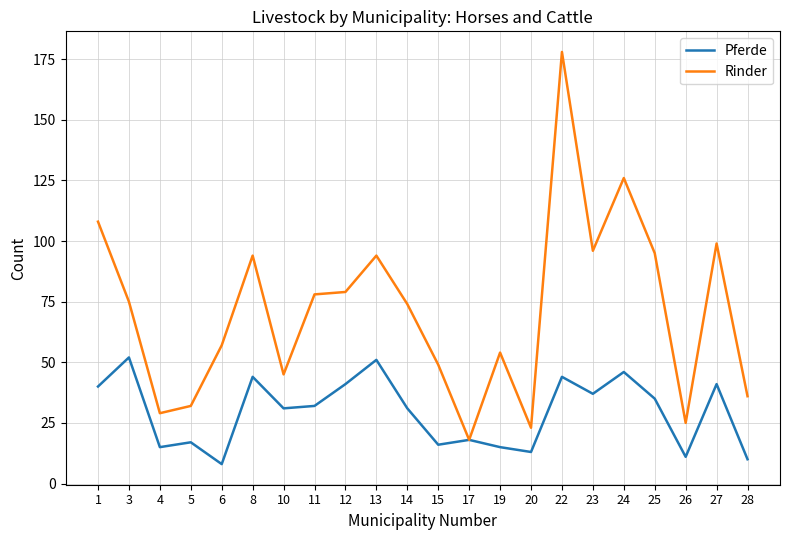

What is the maximum value shown in the chart?

178